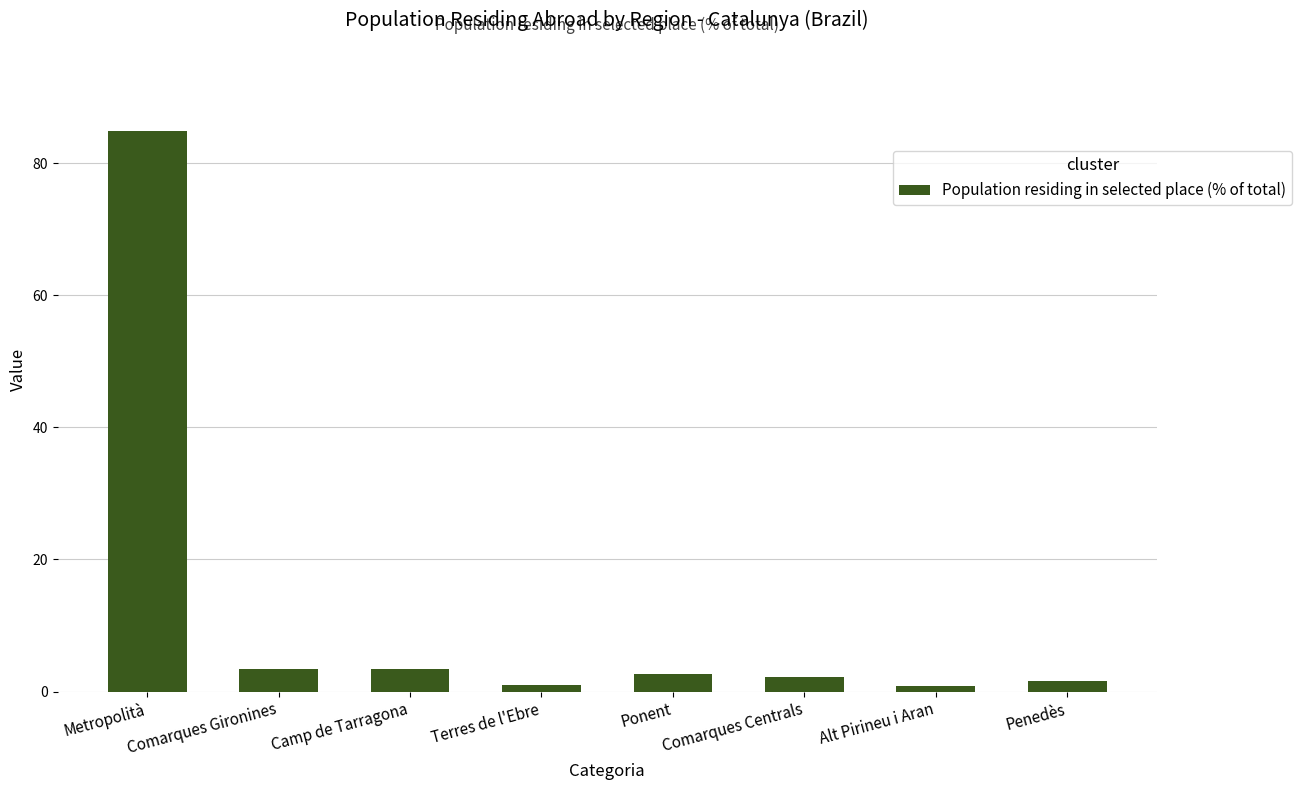

Is it true that the value at Camp de Tarragona is 3.4?

True